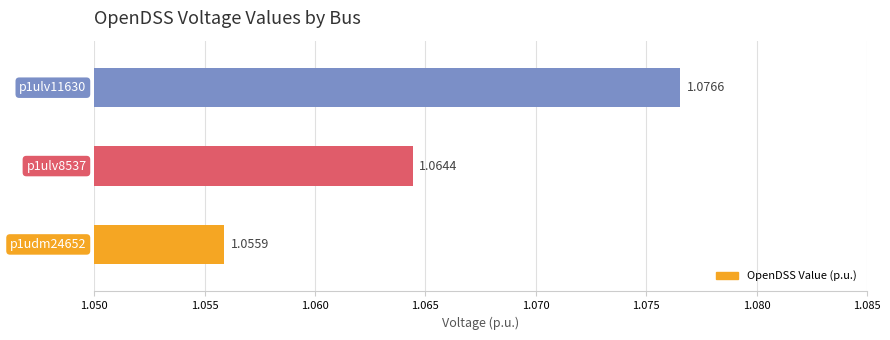

Count the number of data series in this chart.

1